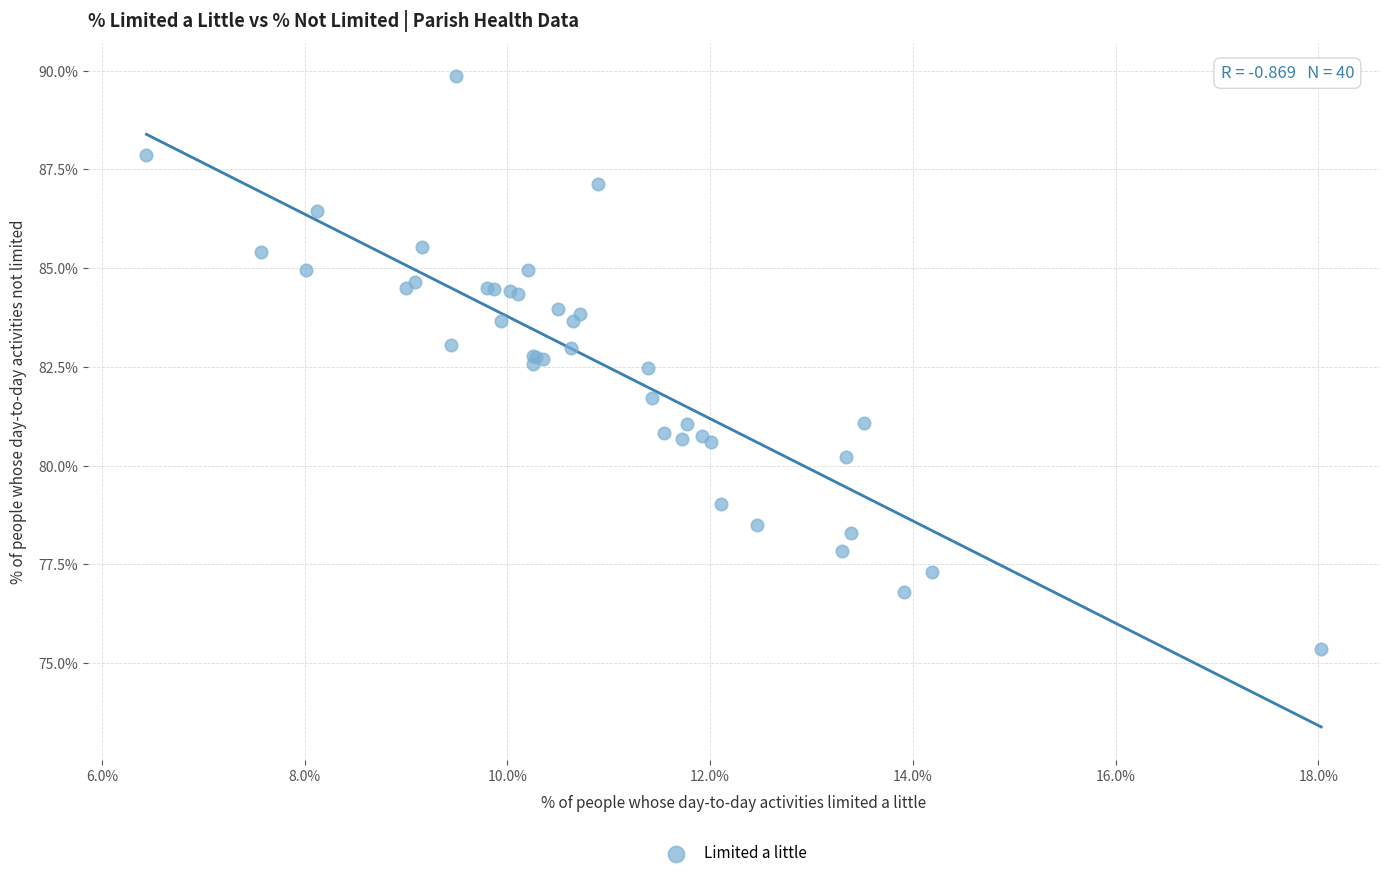

What Y value in the scatter plot is closest to 82?

81.7